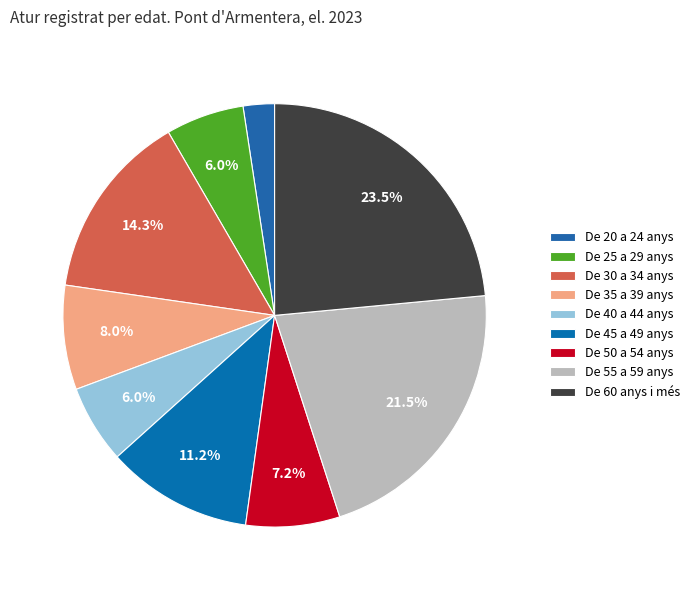

Rank the categories by value from lowest to highest.

De 20 a 24 anys, De 25 a 29 anys, De 40 a 44 anys, De 50 a 54 anys, De 35 a 39 anys, De 45 a 49 anys, De 30 a 34 anys, De 55 a 59 anys, De 60 anys i més